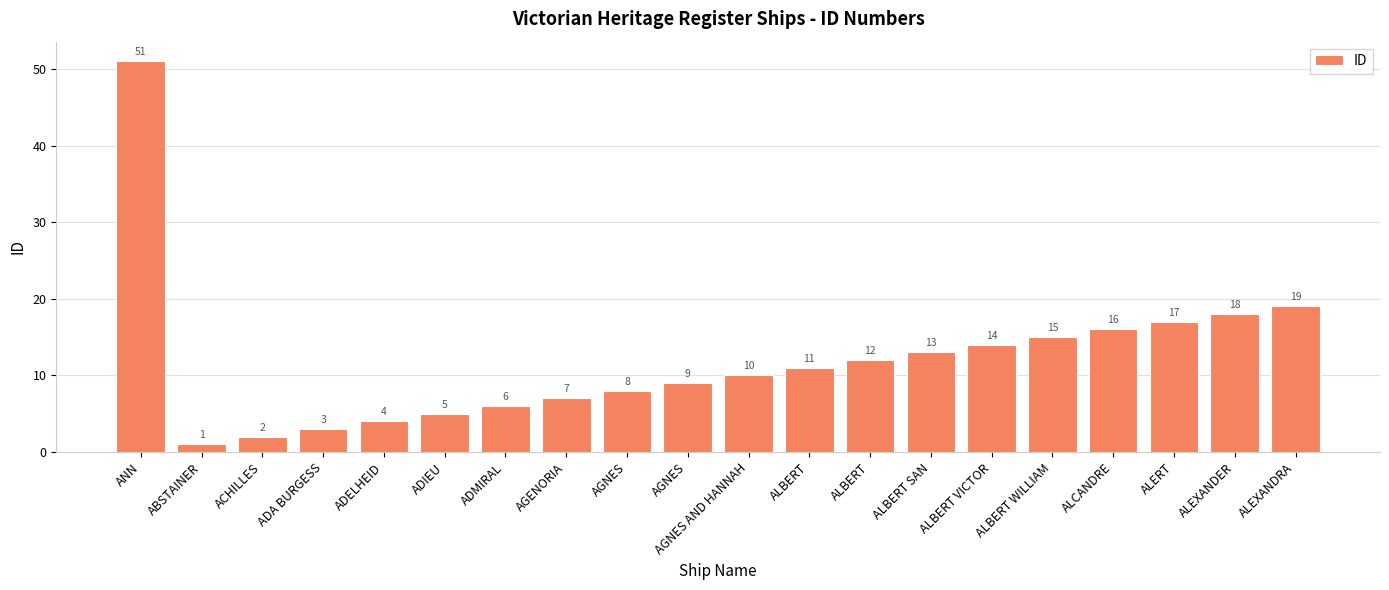

Is it true that the value at ADELHEID is 4?

True